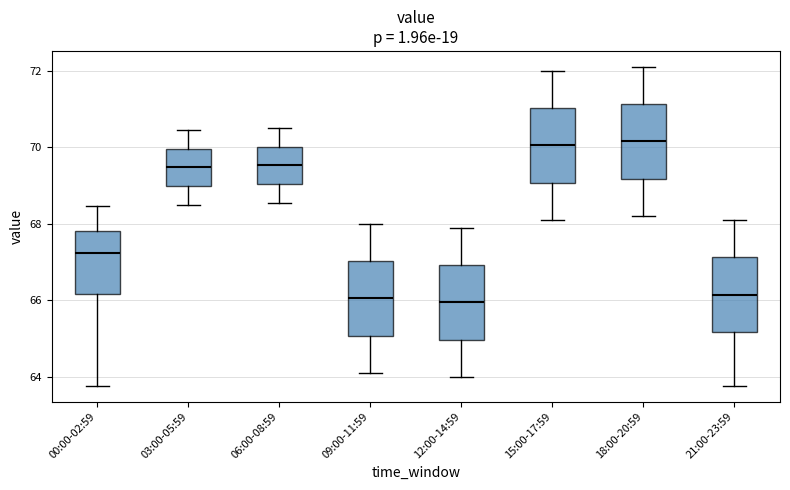

Reading left to right, transcribe this box plot: for each box, give where its median line is, the range the box spans, and where its two whiskers end, as read against the y-axis. The values are not printed on the chart, so give them approximately, as read against the axis.

00:00-02:59: median 67.2, box 66.2 to 67.8, whiskers 63.8 to 68.4
03:00-05:59: median 69.4, box 69.0 to 70.0, whiskers 68.6 to 70.4
06:00-08:59: median 69.6, box 69.0 to 70.0, whiskers 68.6 to 70.6
09:00-11:59: median 66.0, box 65.0 to 67.0, whiskers 64.2 to 68.0
12:00-14:59: median 66.0, box 65.0 to 67.0, whiskers 64.0 to 68.0
15:00-17:59: median 70.0, box 69.0 to 71.0, whiskers 68.2 to 72.0
18:00-20:59: median 70.2, box 69.2 to 71.2, whiskers 68.2 to 72.2
21:00-23:59: median 66.2, box 65.2 to 67.2, whiskers 63.8 to 68.2